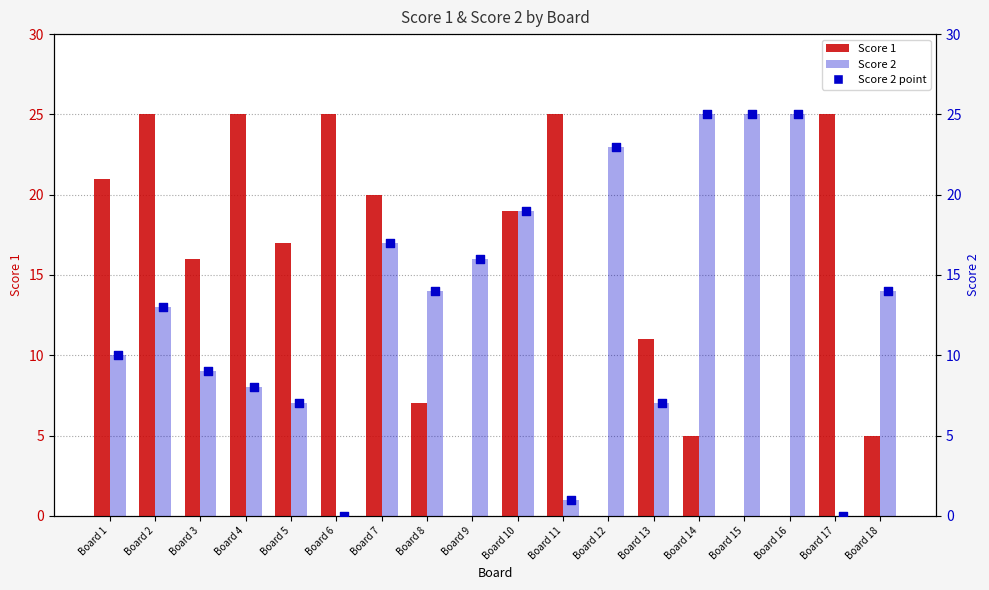

At which category is the sum across all series the highest?

Board 10